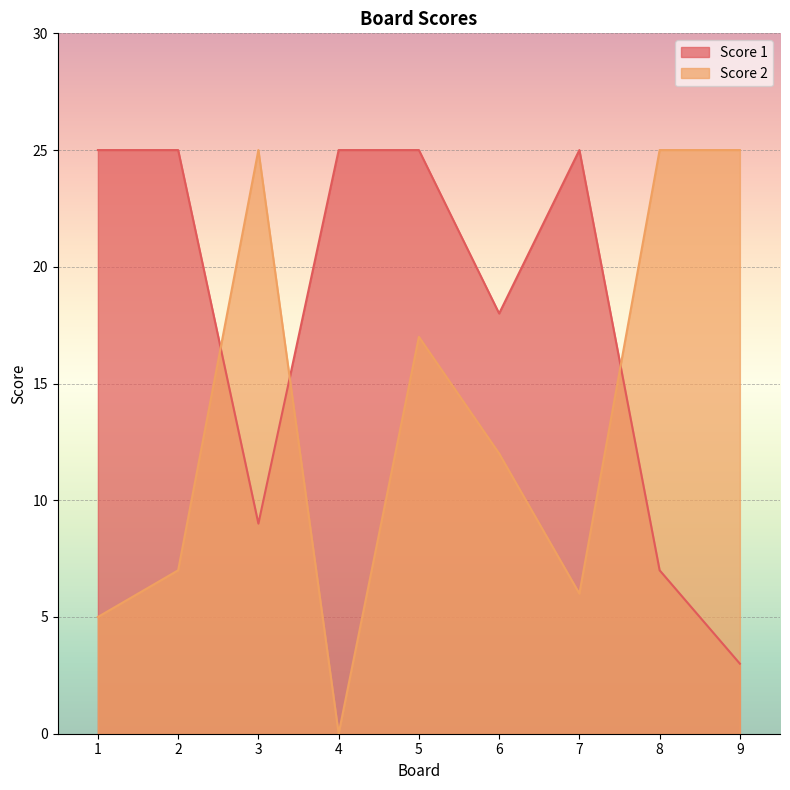

What is the minimum value for Score 1?

3